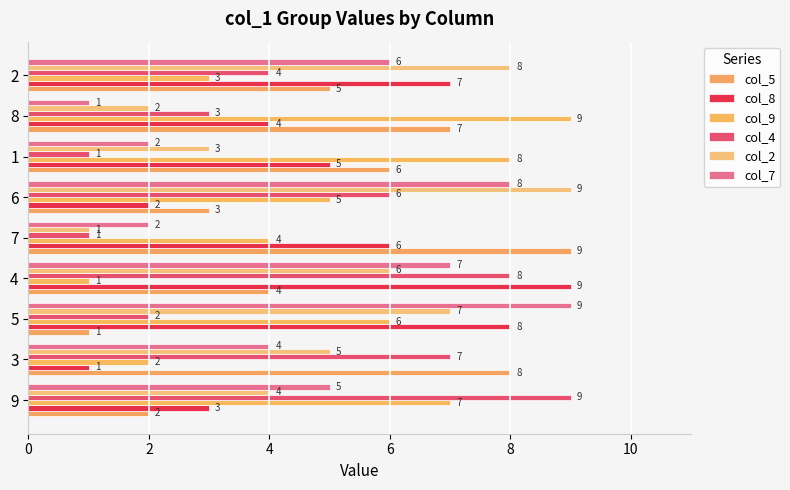

List the series in order of their peak value, highest first.

col_5, col_8, col_9, col_4, col_2, col_7